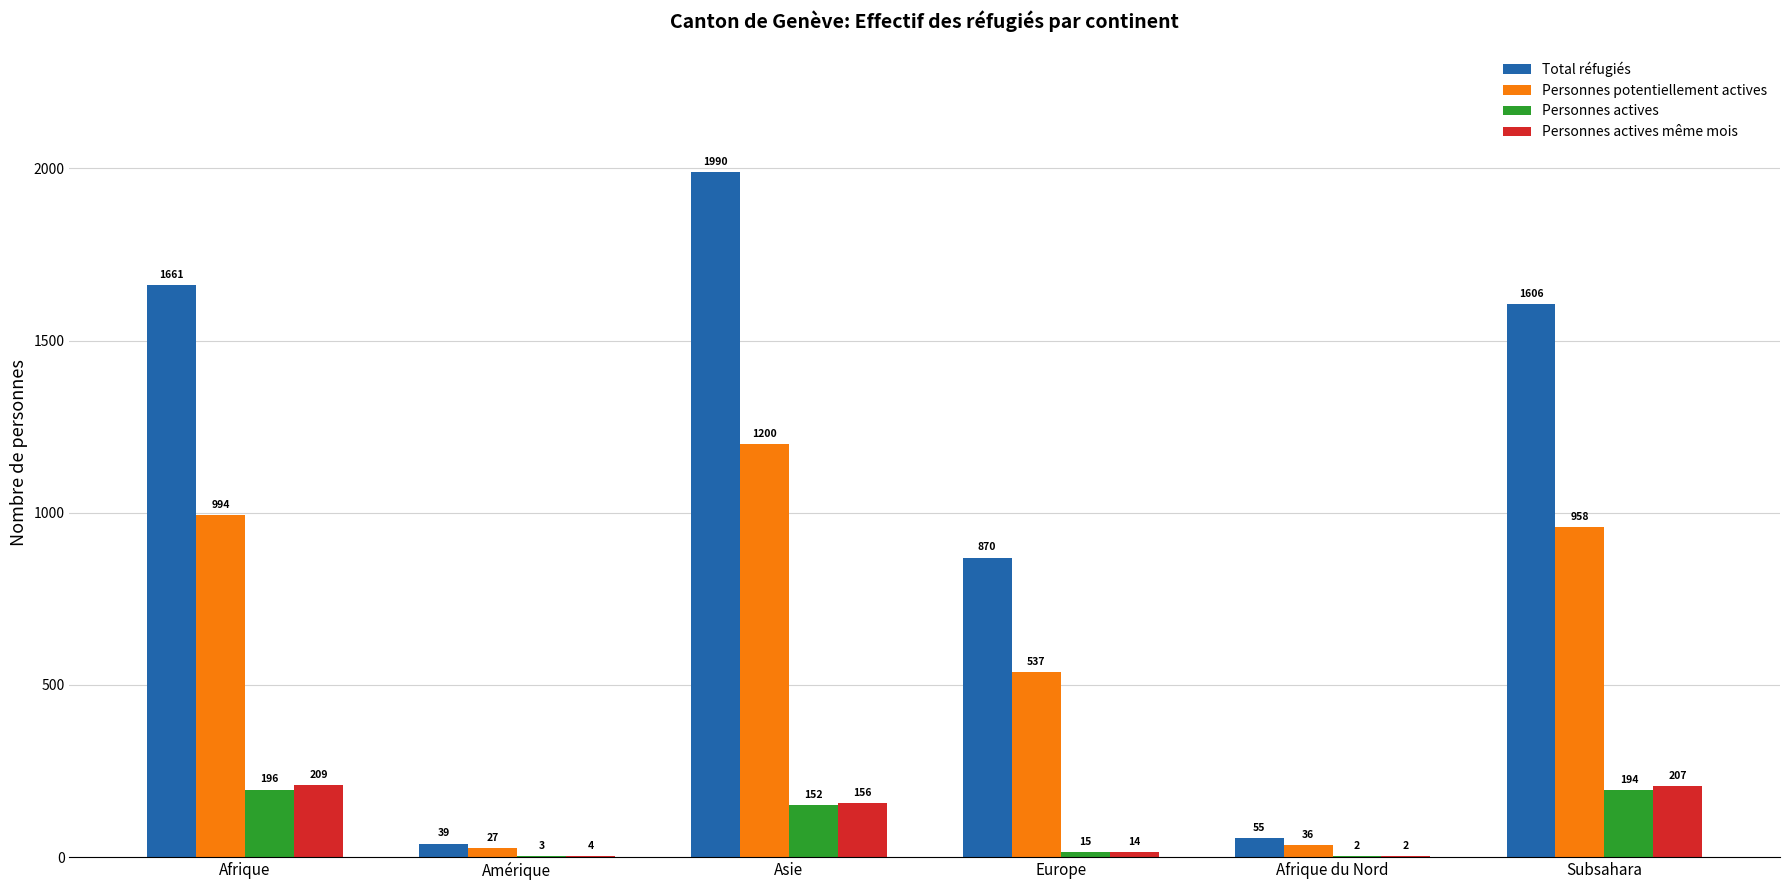

The Personnes potentiellement actives series shows 27 at Amérique. True or false?

True